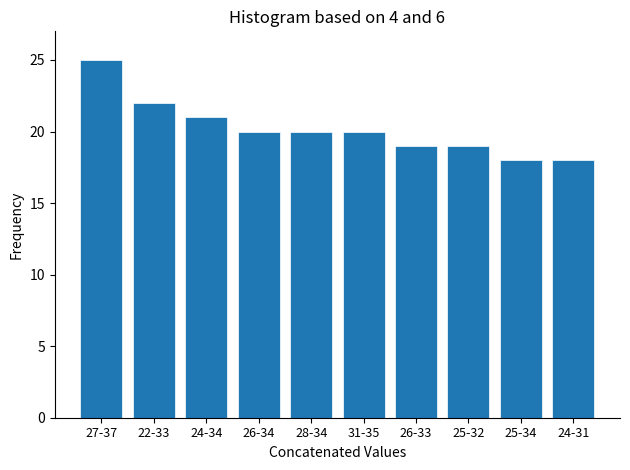

Reading right to left, what are all the values shown in this chart?

18	18	19	19	20	20	20	21	22	25